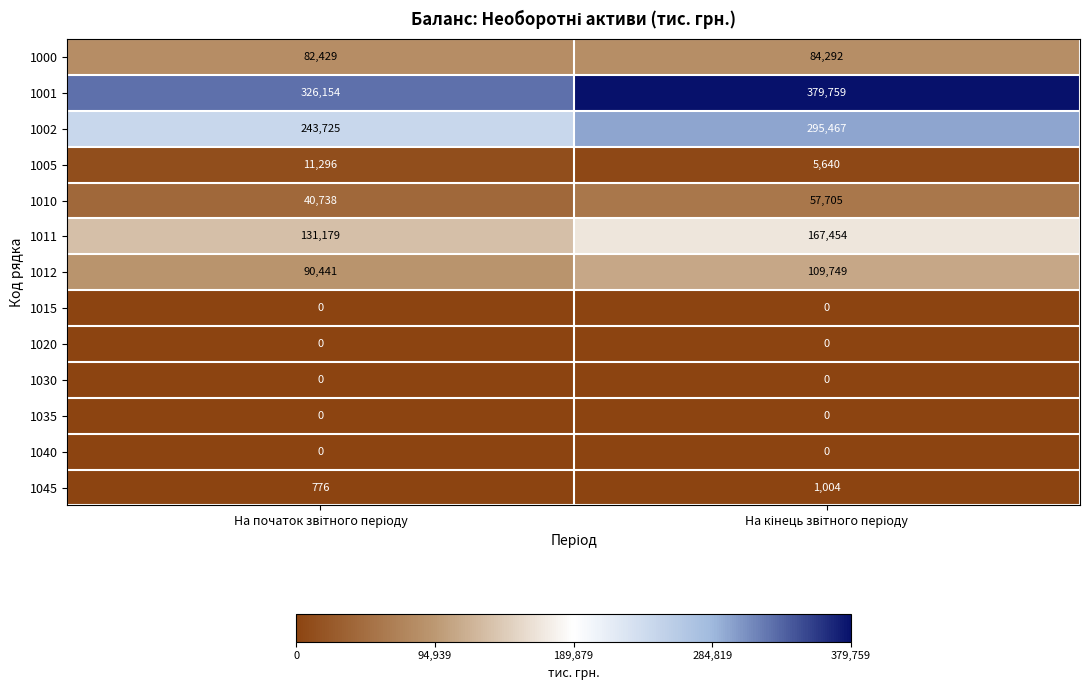

Which series has the largest range (max minus min)?

1001